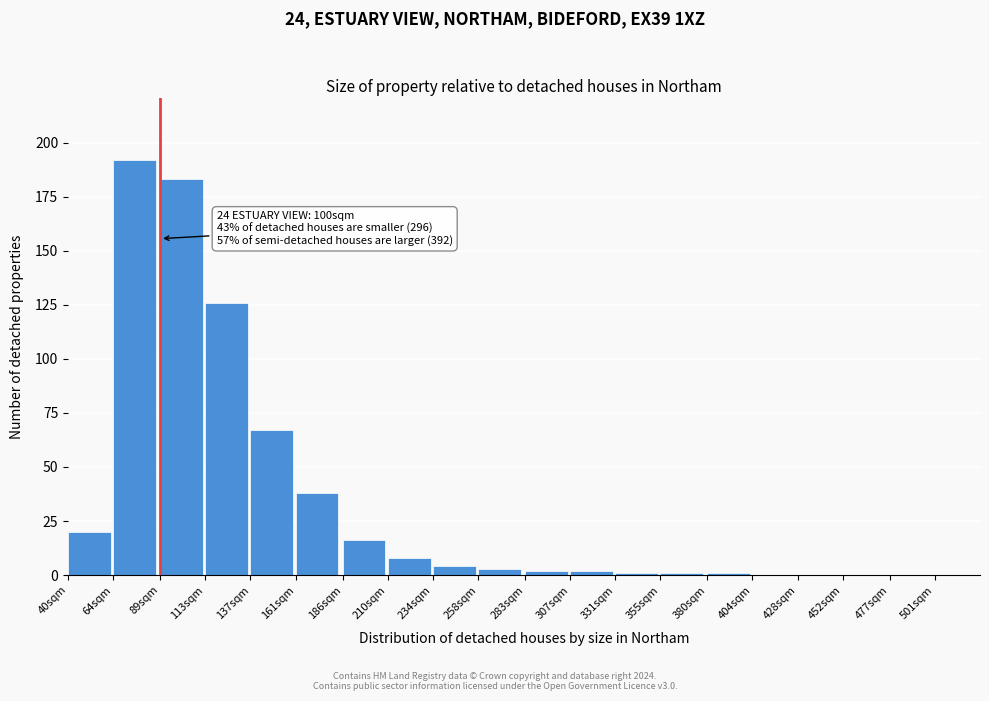

Reading right to left, extract all data points from this chart.

501sqm=0	477sqm=0	452sqm=0	428sqm=0	404sqm=0	380sqm=1	355sqm=1	331sqm=1	307sqm=2	283sqm=2	258sqm=3	234sqm=4	210sqm=8	186sqm=16	161sqm=38	137sqm=67	113sqm=126	89sqm=183	64sqm=192	40sqm=20